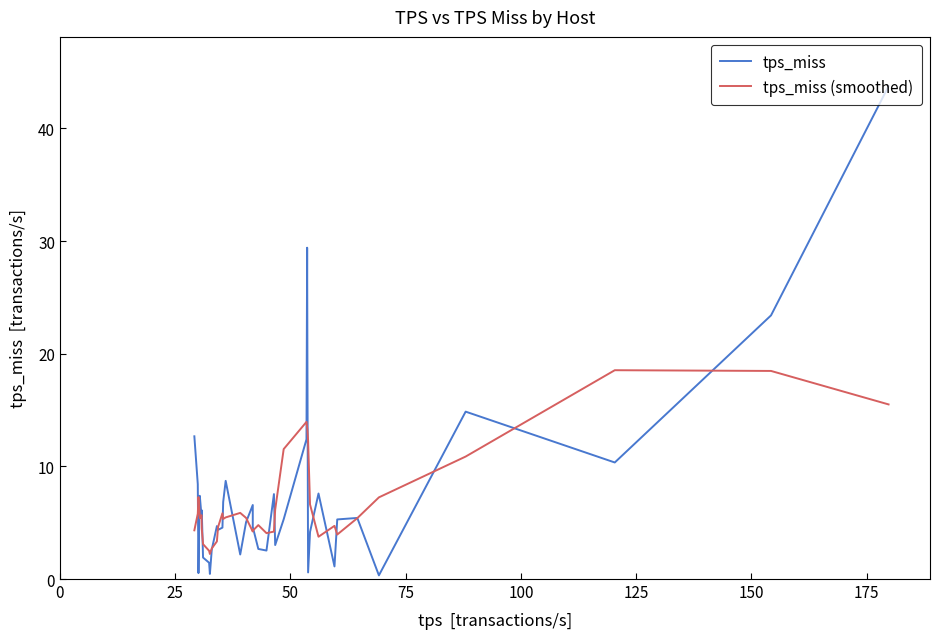

Which series ends up on top after the final intersection of tps_miss (smoothed) and tps_miss?

tps_miss